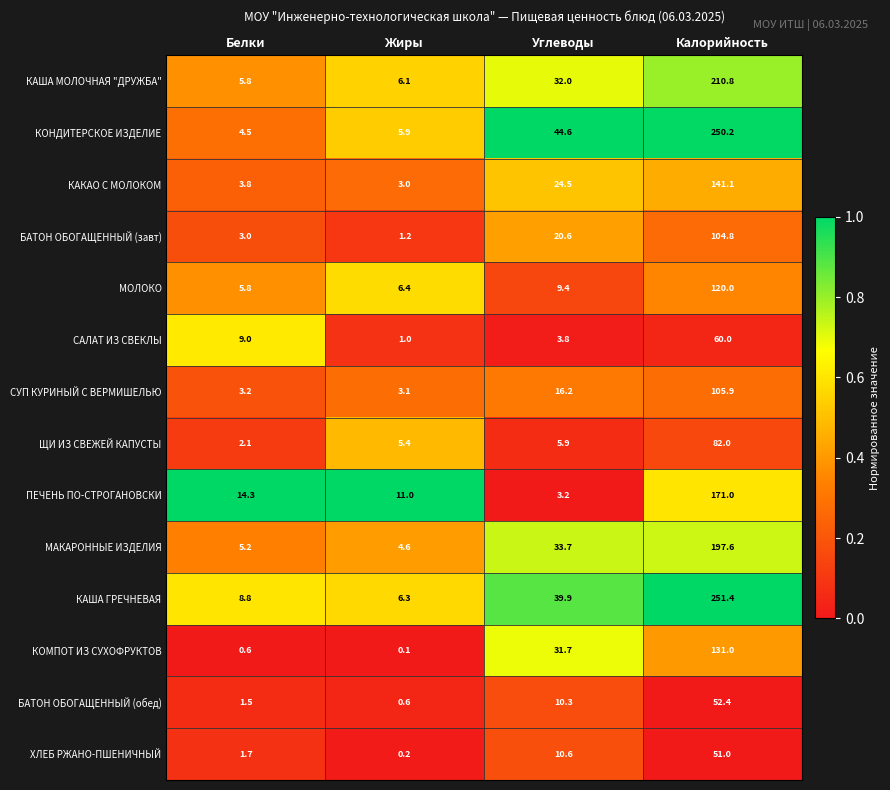

True or false: МОЛОКО has a value of 10.3 at Белки.

False